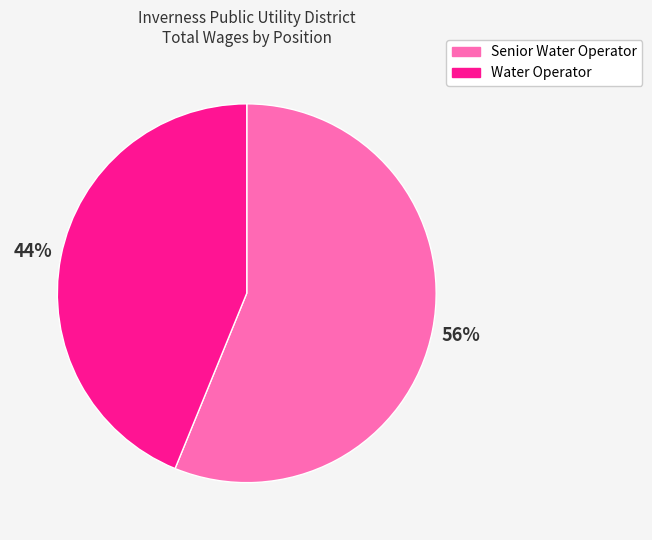

The Senior Water Operator slice represents 56% of the pie. True or false?

True